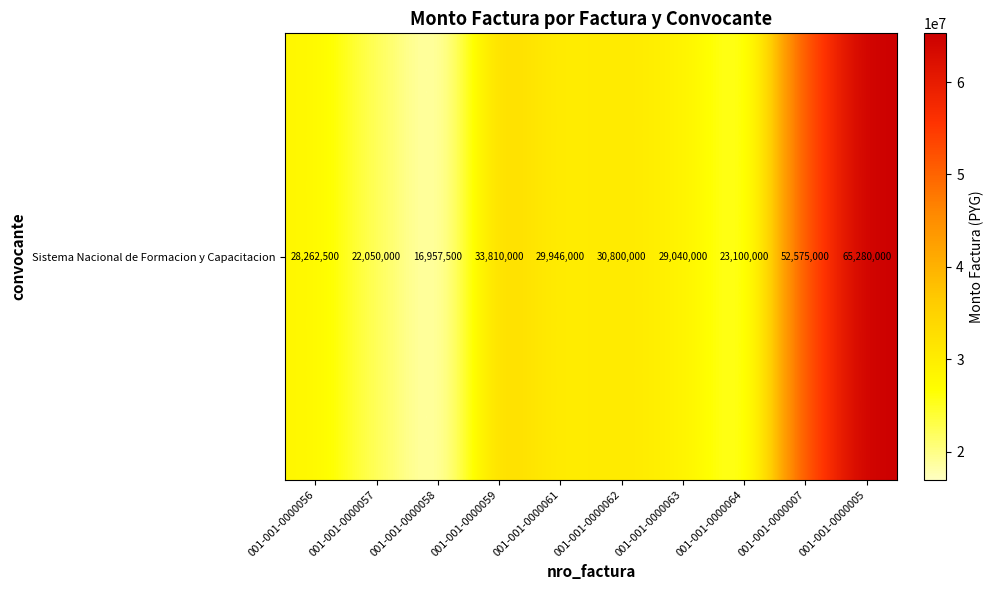

At which label is the value closest to 41118750?

001-001-0000059